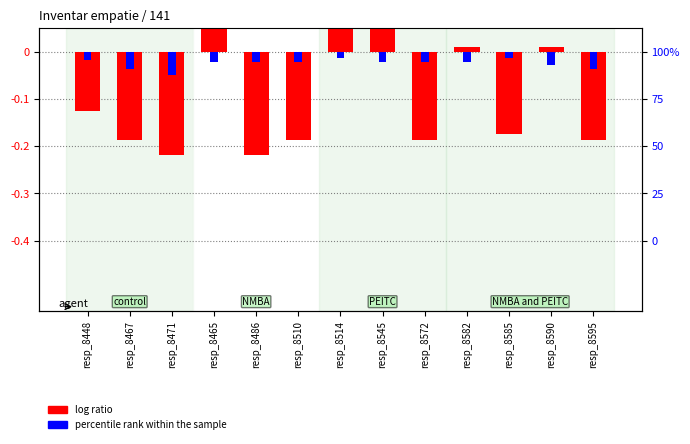

What is the label of the 9th bar from the right?

resp_8486